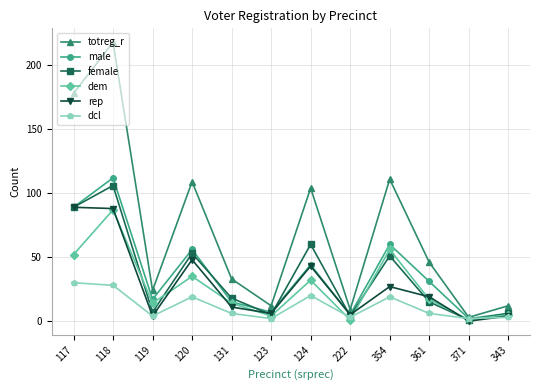

Which category has the highest value in the male series?

118